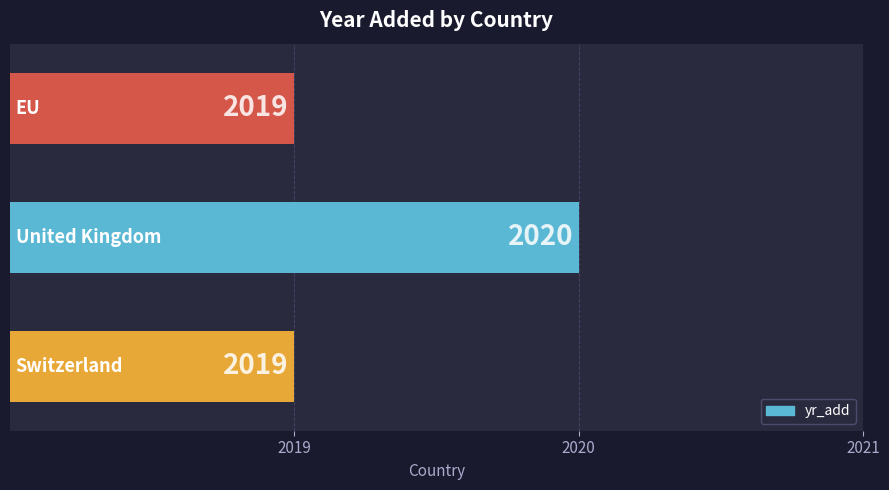

How many bars are there in total?

3